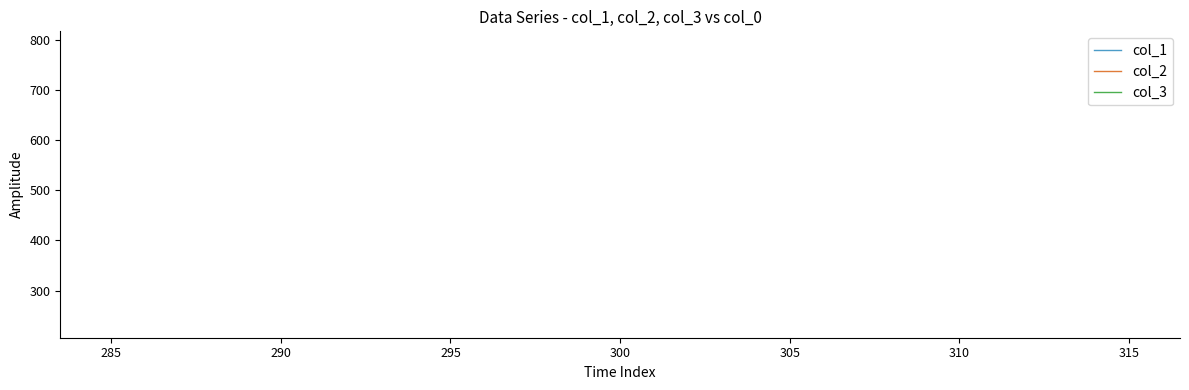

What is the greatest value displayed?

789